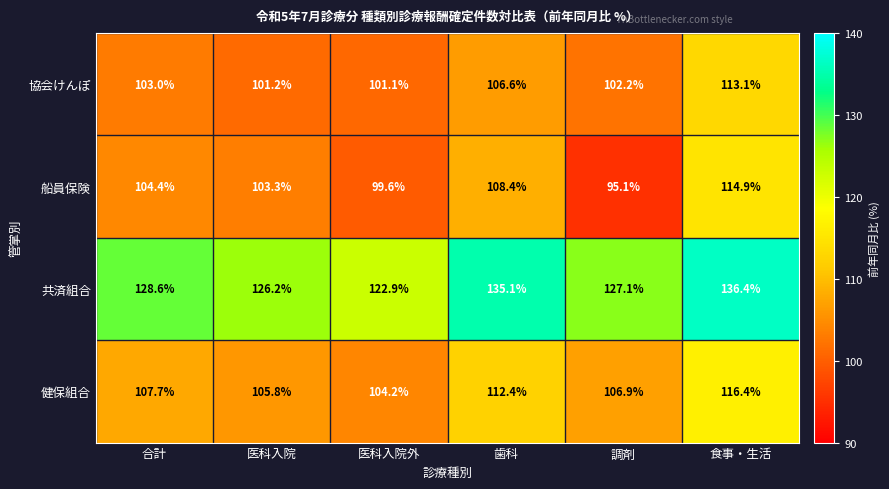

How many data points in 船員保険 are above 104?

3